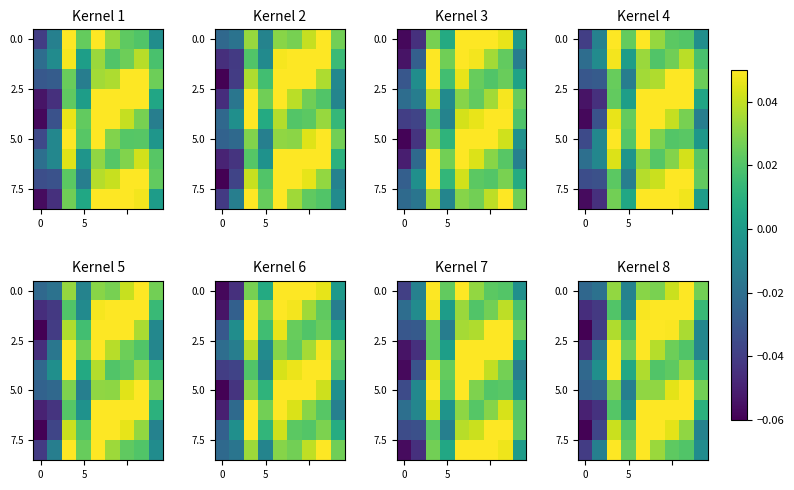

What is the maximum value shown in the chart?

0.1